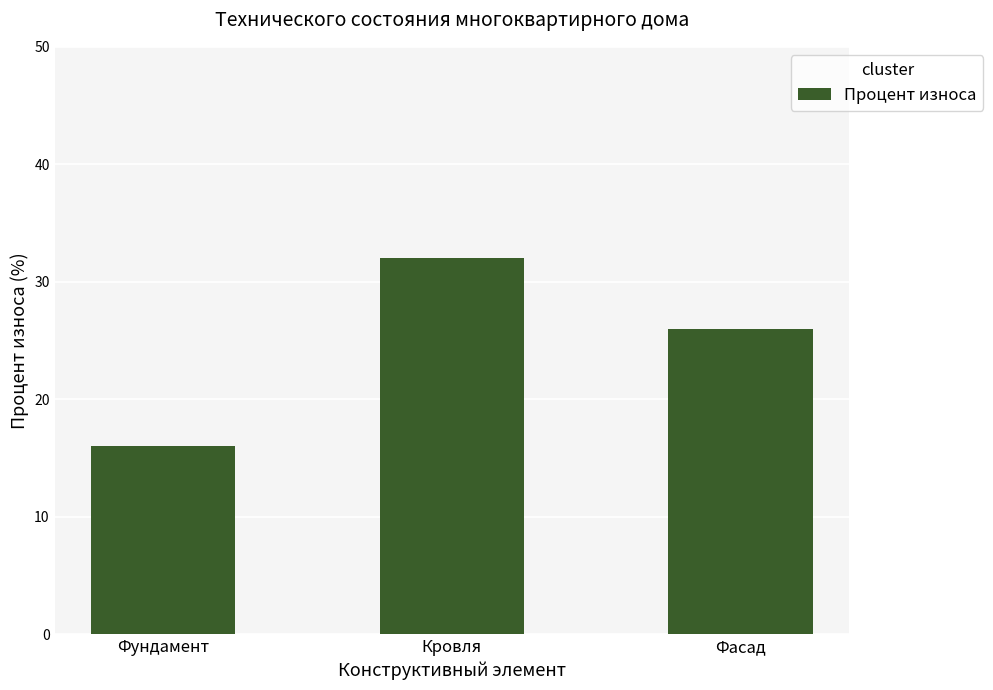

True or false: the data shows 6 at Фундамент.

False